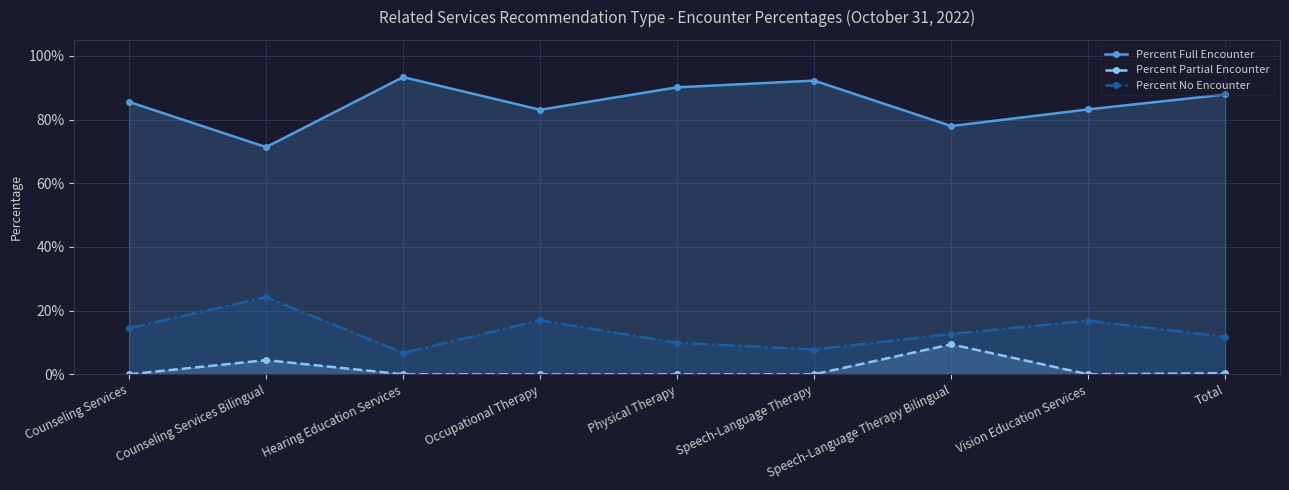

What is the total value across all series at Vision Education Services?

1.0